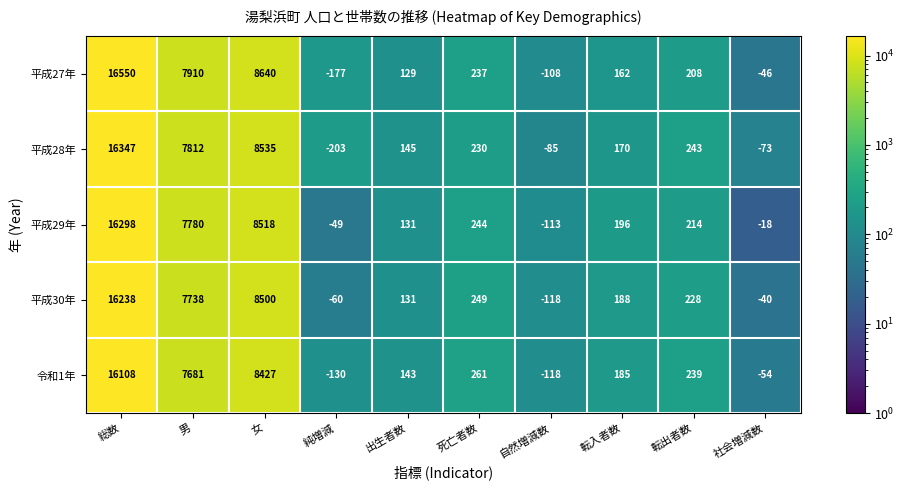

Which series has the largest range (max minus min)?

平成27年